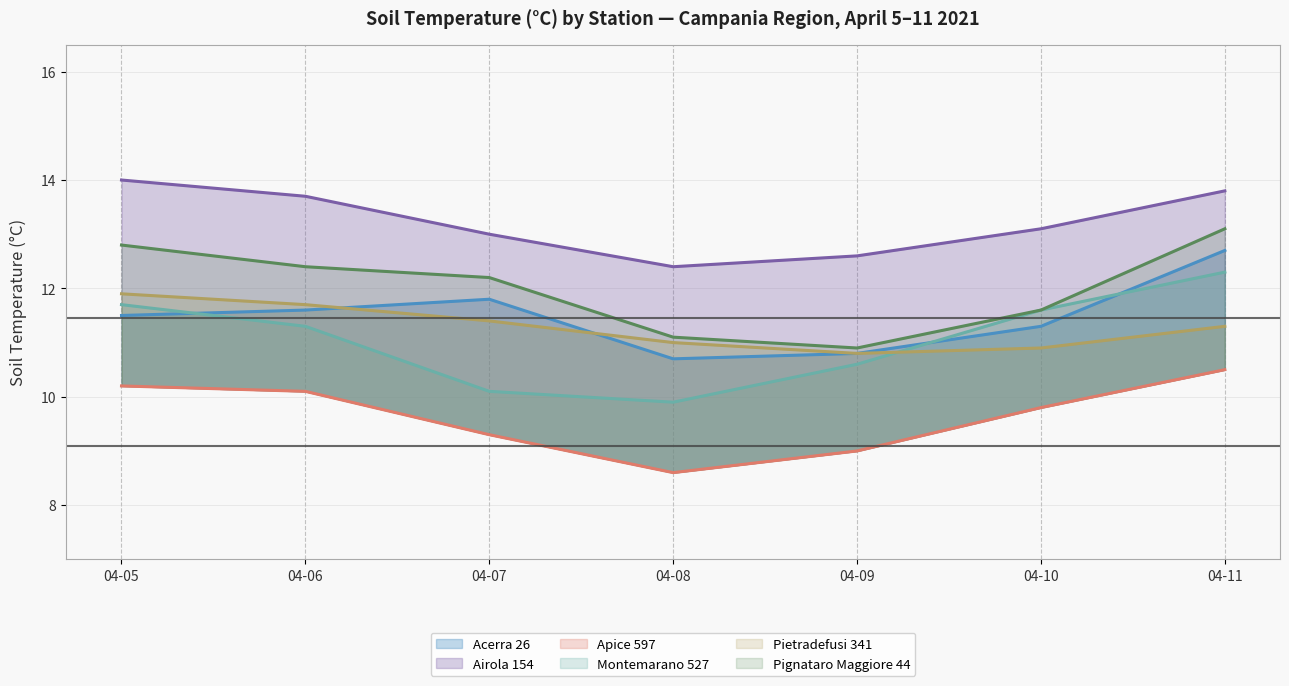

What is the difference between the maximum and minimum values in the Pietradefusi 341 series?

1.1